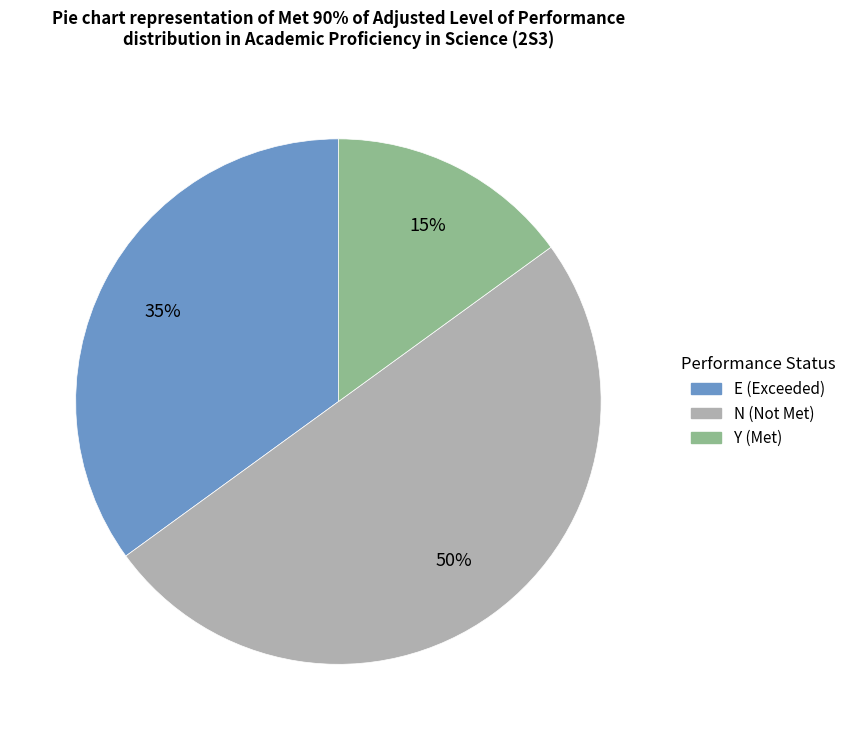

Between Y and E, which is larger?

E